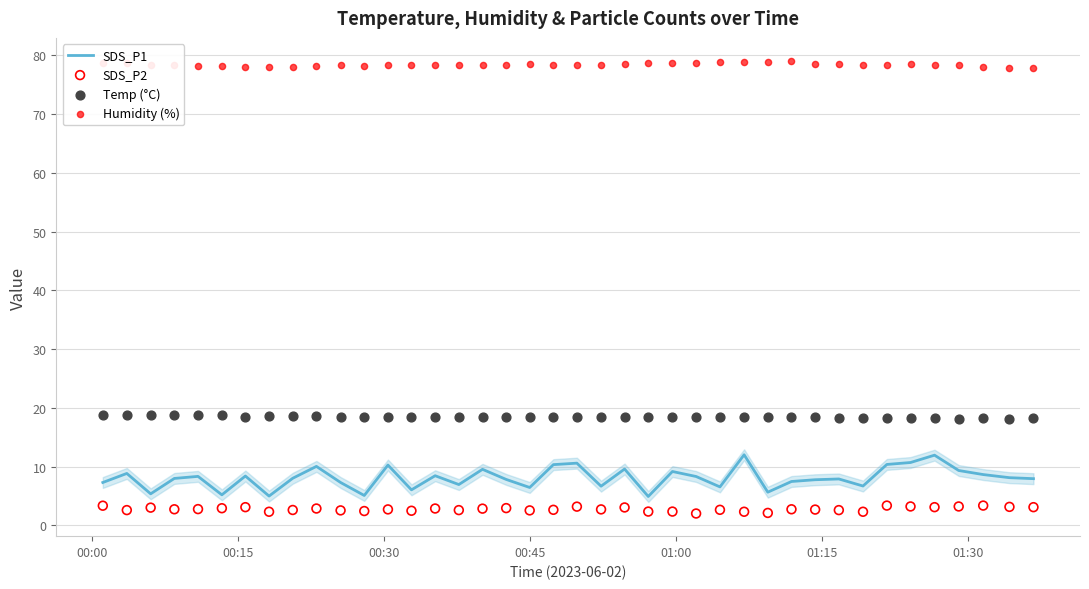

Which series contains the lowest Y value?

SDS_P2